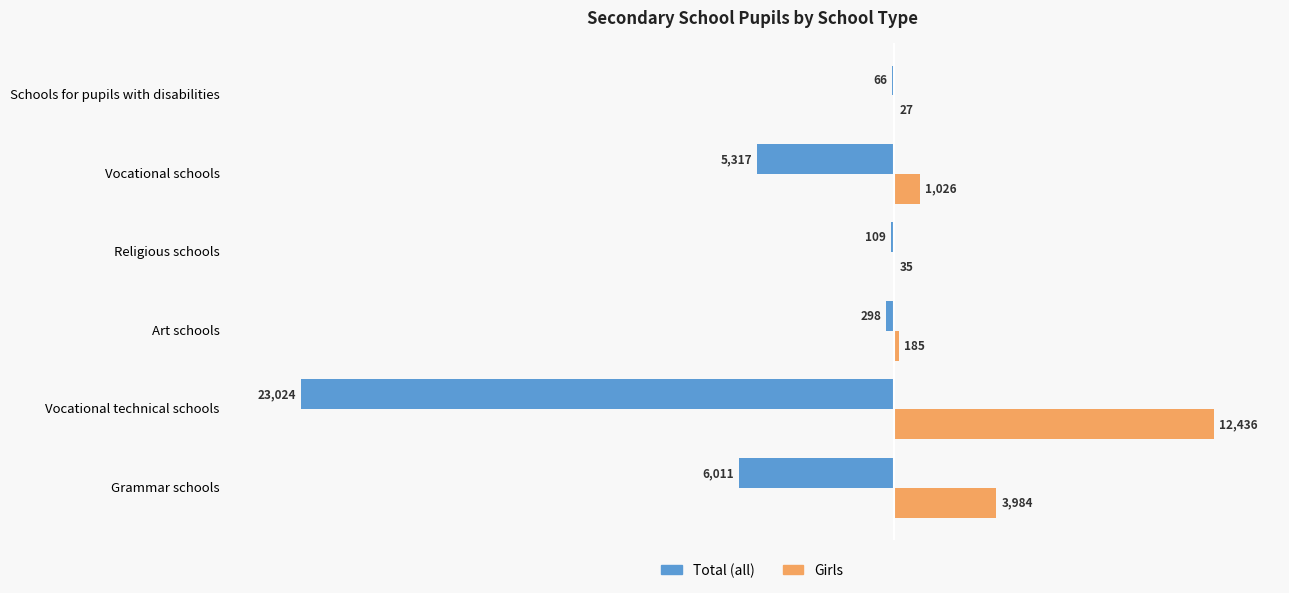

Which series changed the most between Art schools and Religious schools?

Total (all)